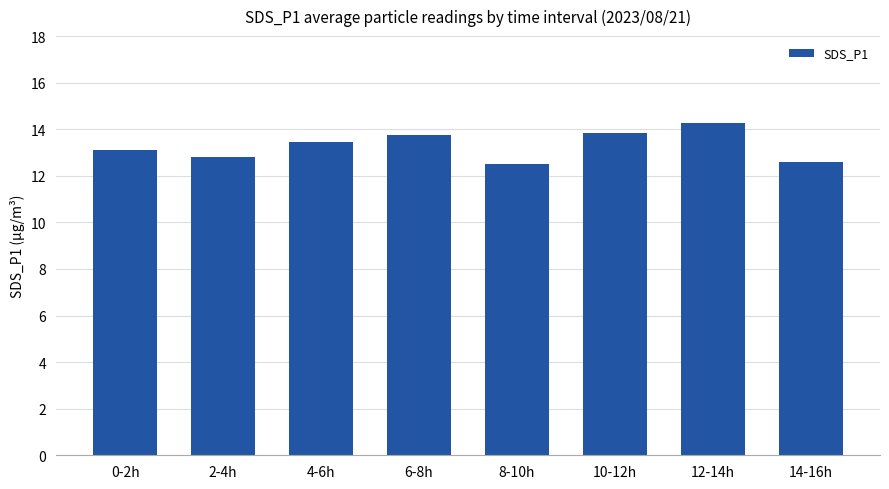

What is the change in value from 8-10h to 10-12h?

+1.3